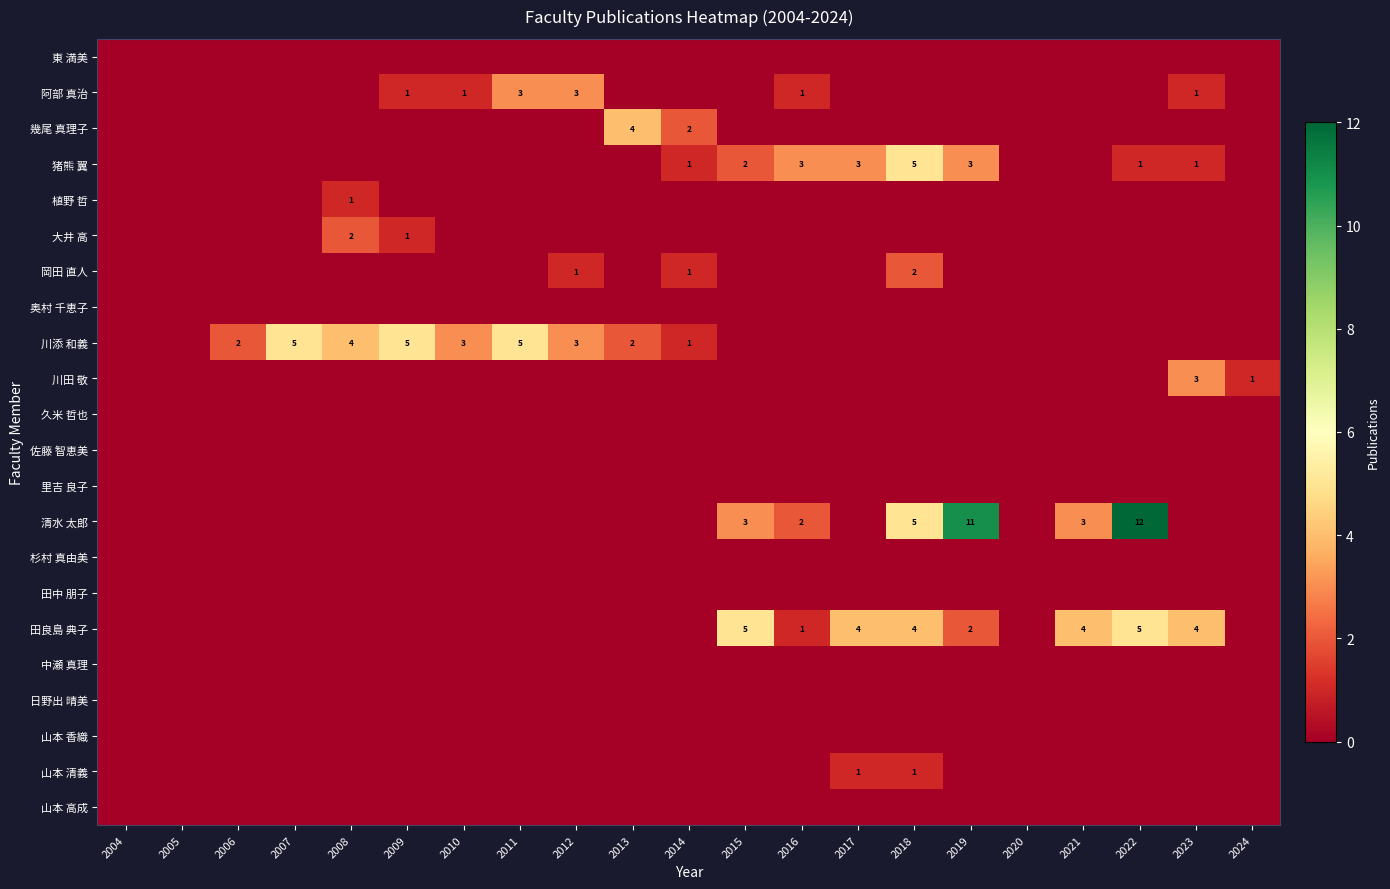

The value of 川添 和義 at 2008 is 4. True or false?

True